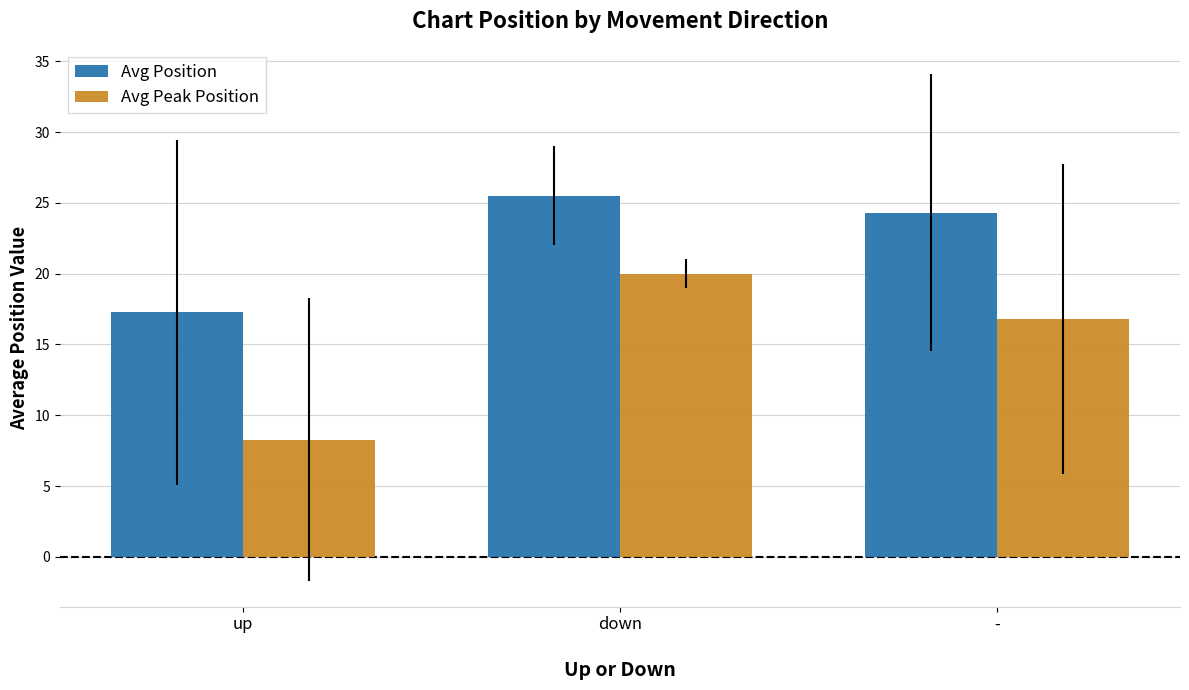

What is the label of the 1st bar from the left?

up